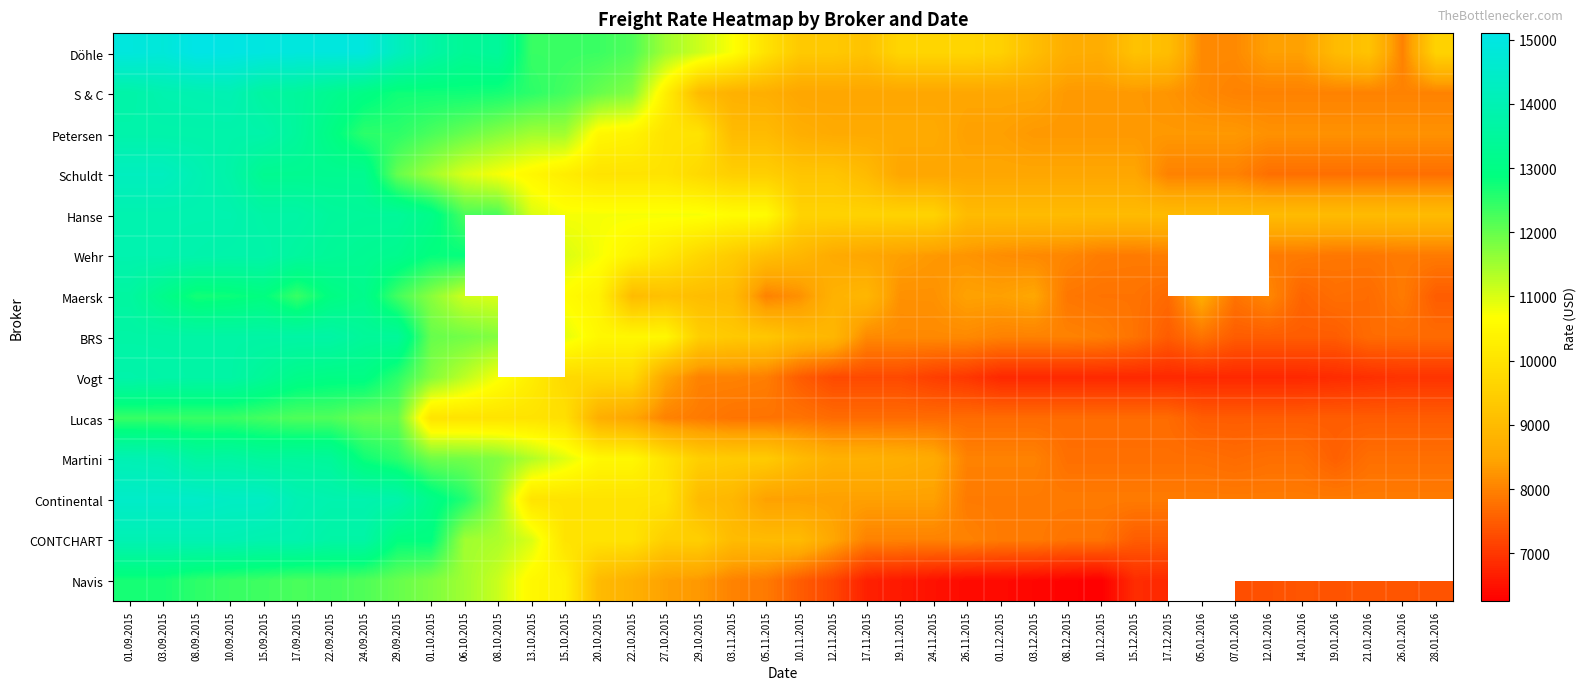

Is it true that BRS equals 12158.8 at 26.01.2016?

False